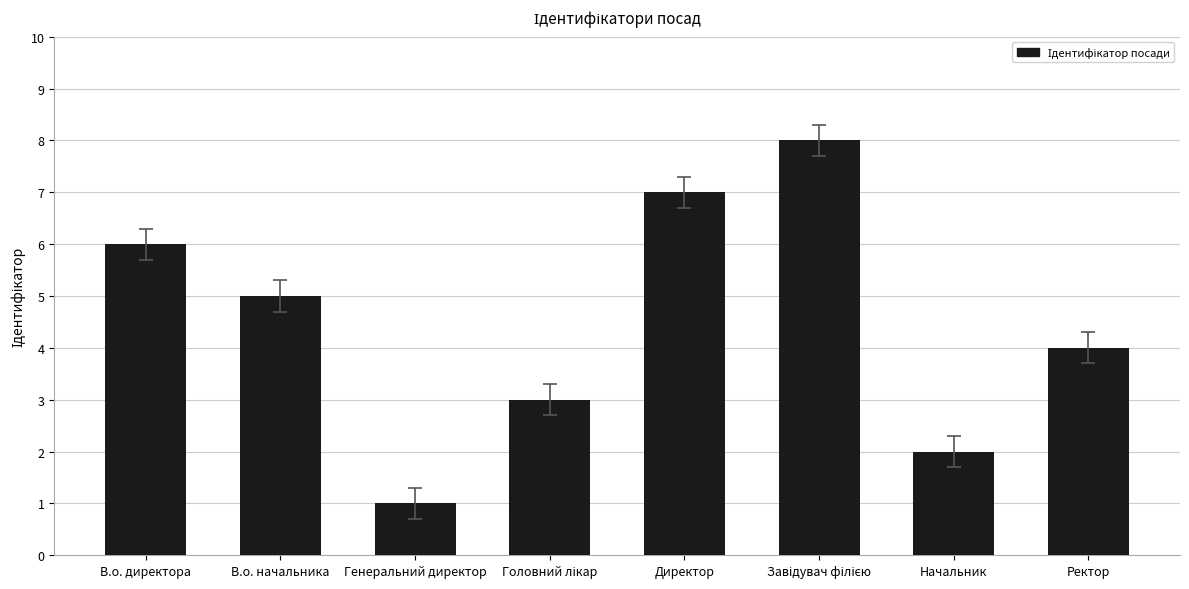

What position from the right is В.о. начальника?

7